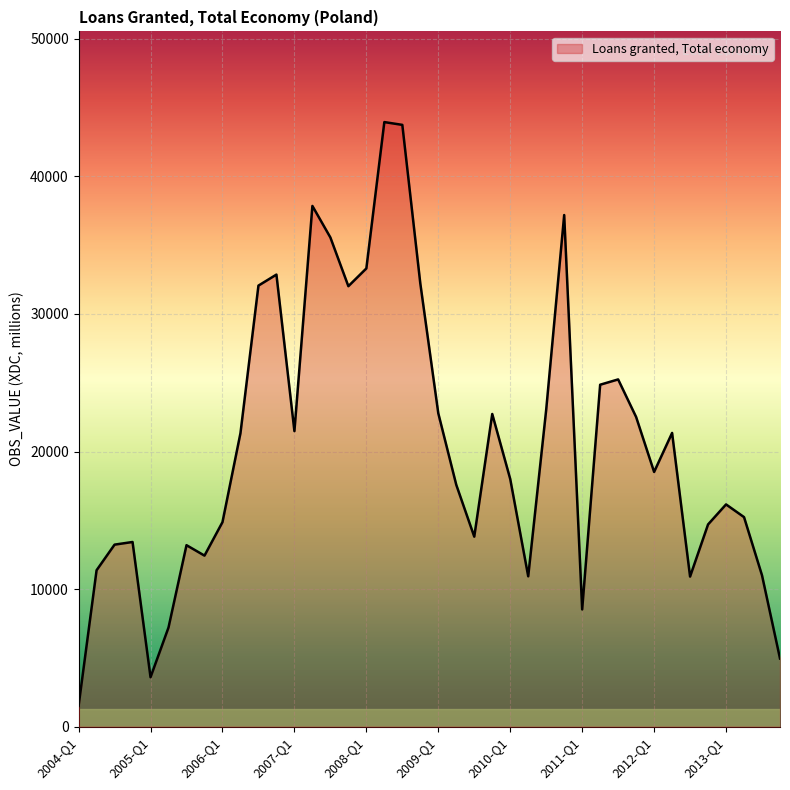

How many lines are shown in the chart?

1